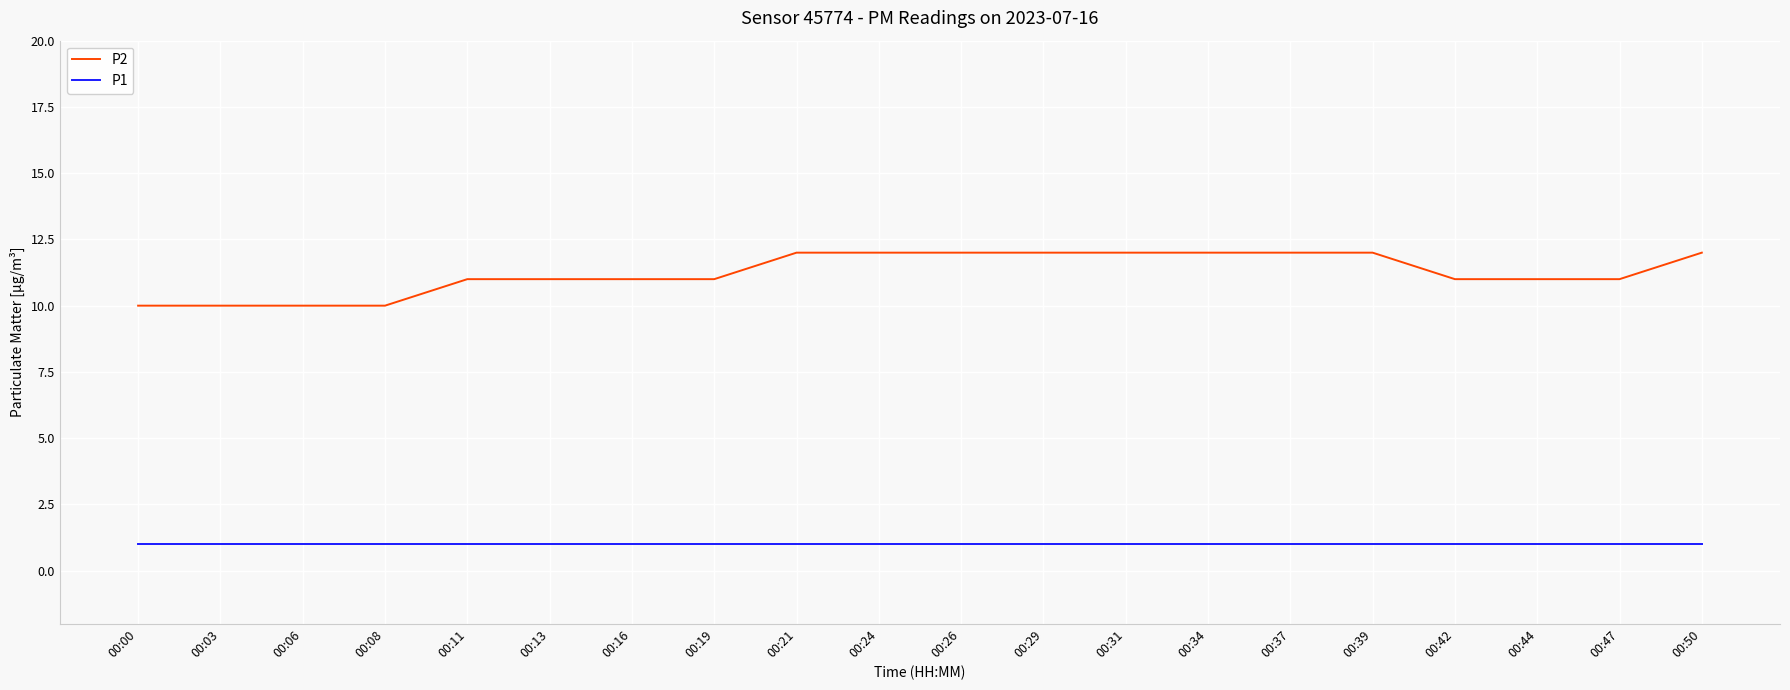

True or false: P1 and P2 cross at least once.

False